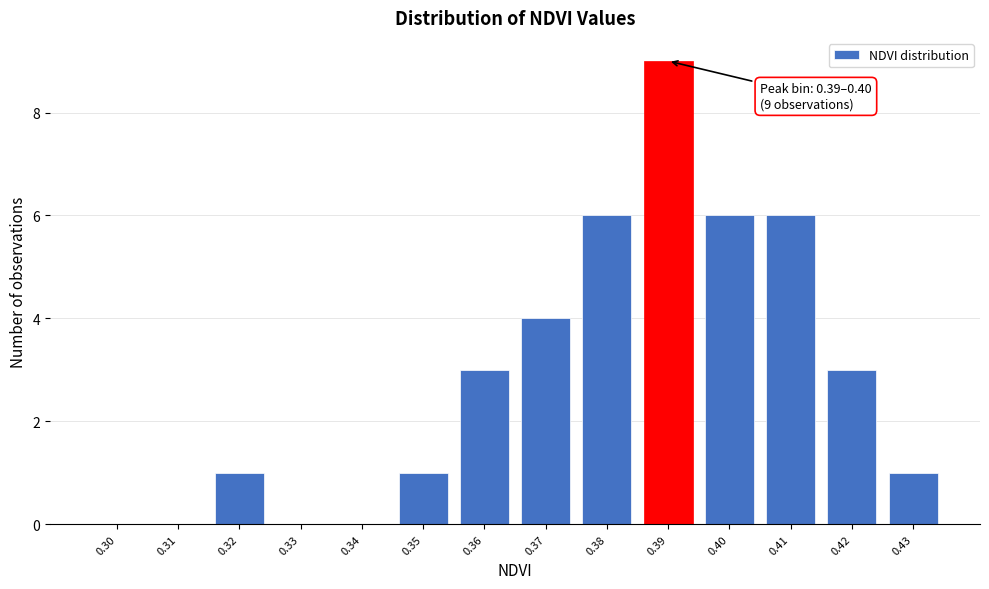

Reading right to left, what are all the values shown in this chart?

0.43=1	0.42=3	0.41=6	0.40=6	0.39=9	0.38=6	0.37=4	0.36=3	0.35=1	0.34=0	0.33=0	0.32=1	0.31=0	0.30=0